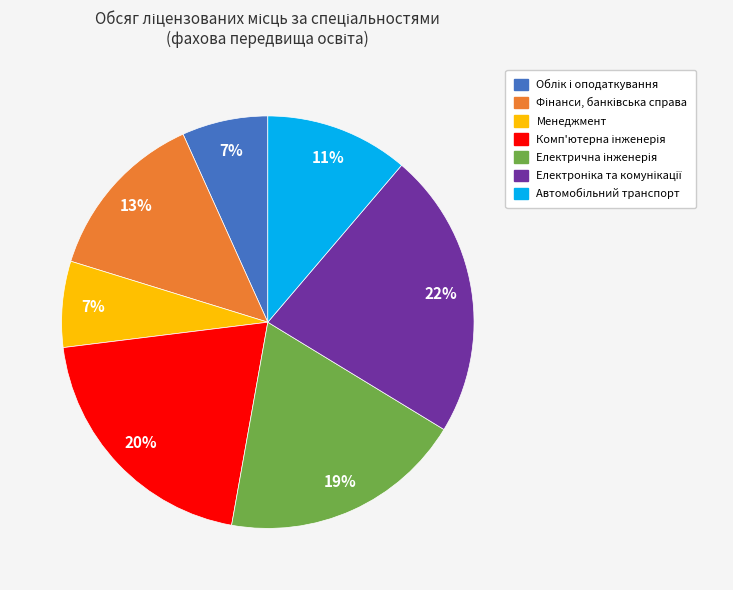

The Менеджмент slice represents 7% of the pie. True or false?

True